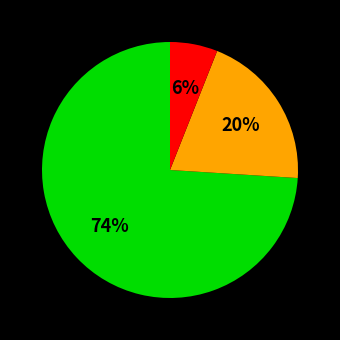

Is there any slice that represents more than half of the pie?

Yes